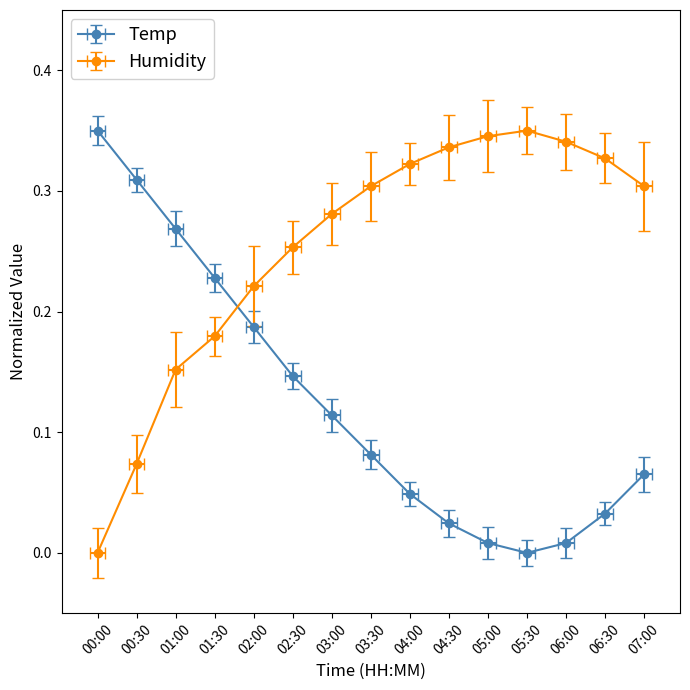

At how many categories does at least one series exceed 0?

15